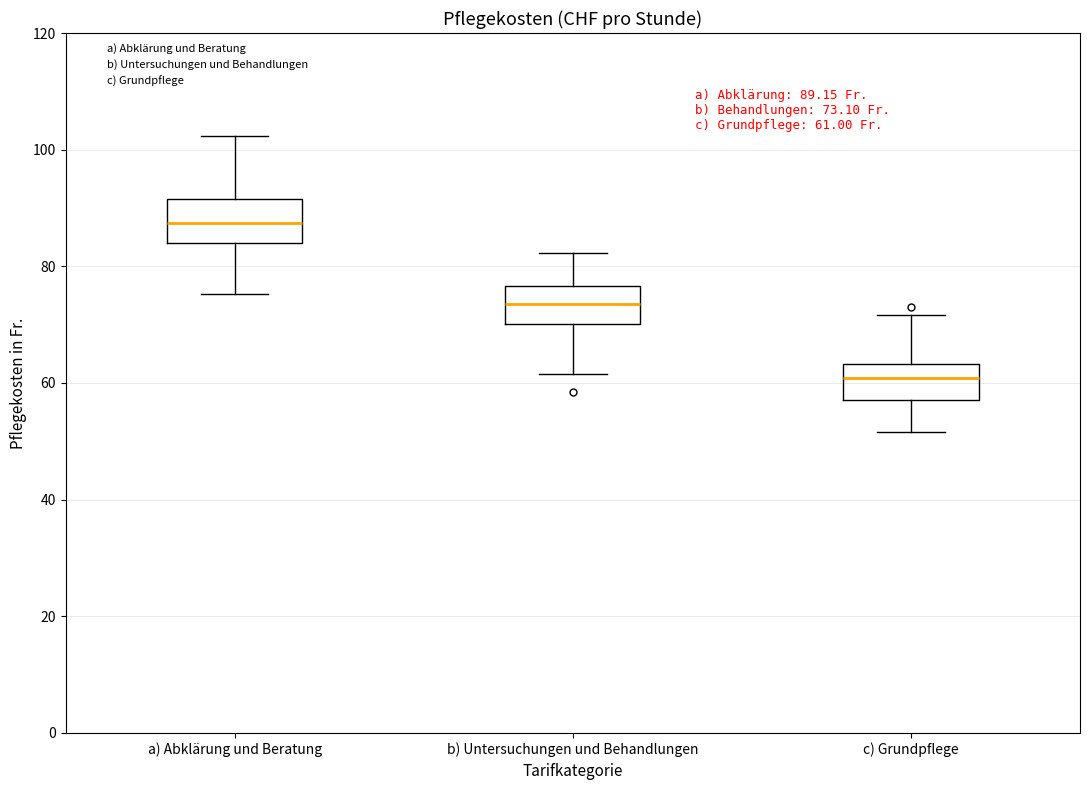

Which box has the highest median line?

a) Abklärung und Beratung